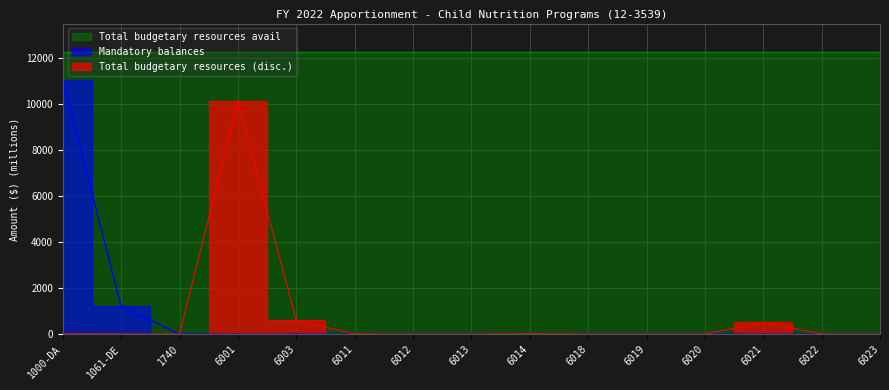

True or false: Mandatory balances has a value of 0.0 at 6003.

True